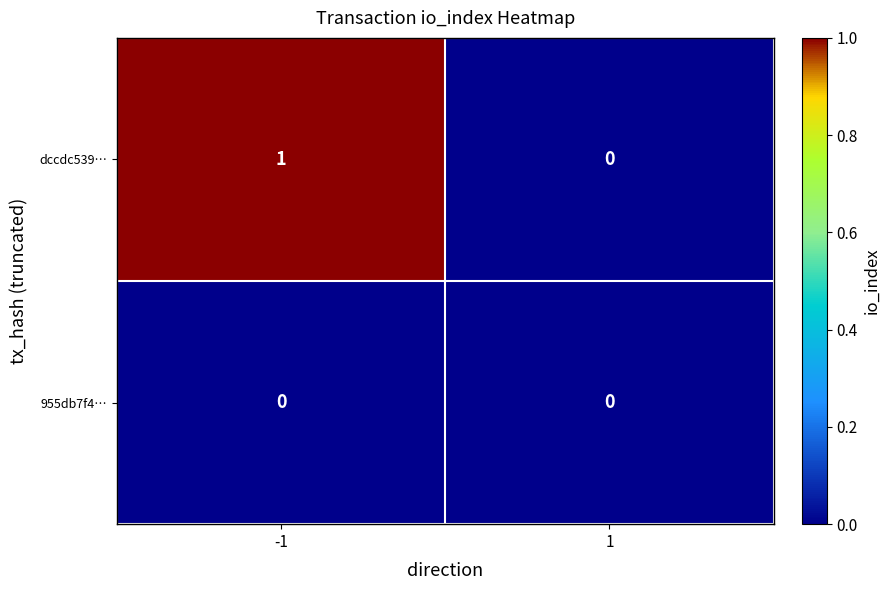

Reading left to right, extract all data points from this chart.

dccdc539…: -1=1	1=0
955db7f4…: -1=0	1=0